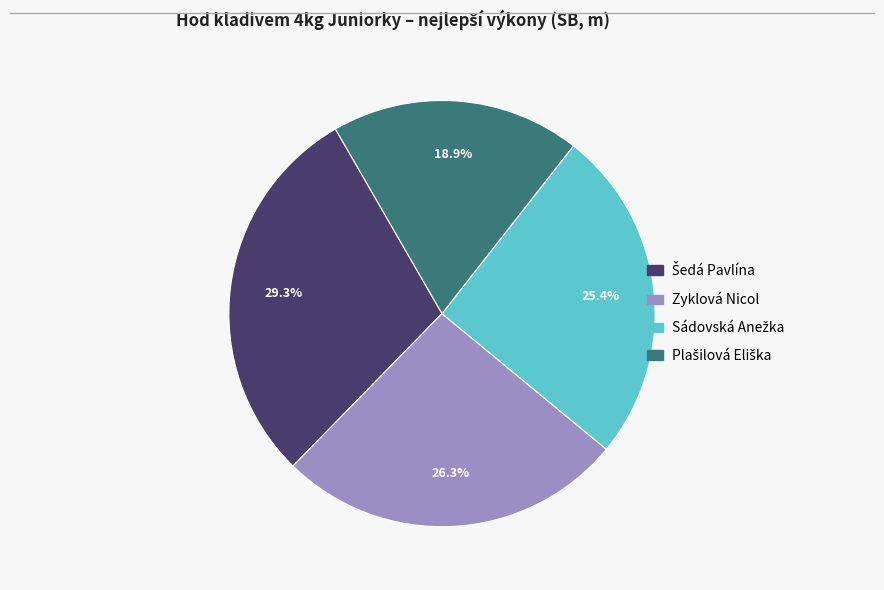

Is there any slice that represents more than half of the pie?

No